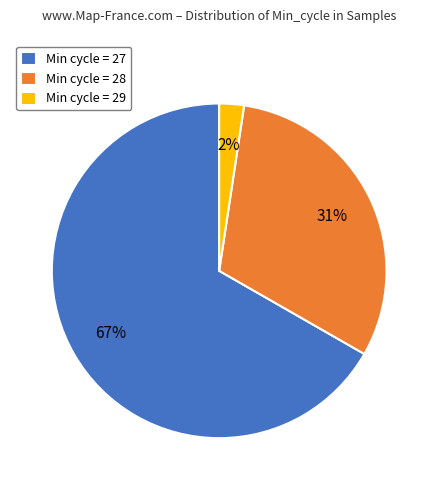

To the nearest percent, what is the combined percentage of Min cycle = 28 and Min cycle = 27?

98%